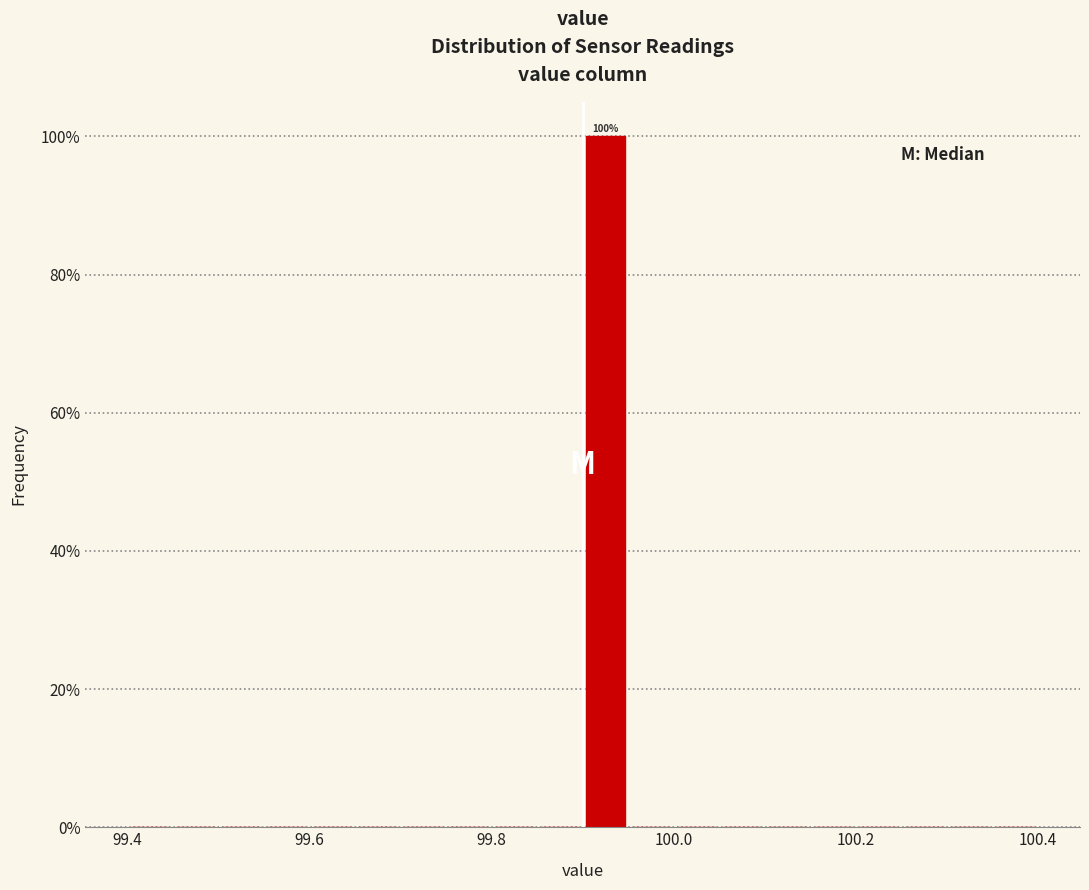

Around what value on the x-axis is the tallest bar? Give the approximate position of its centre, as read against the axis.

99.92